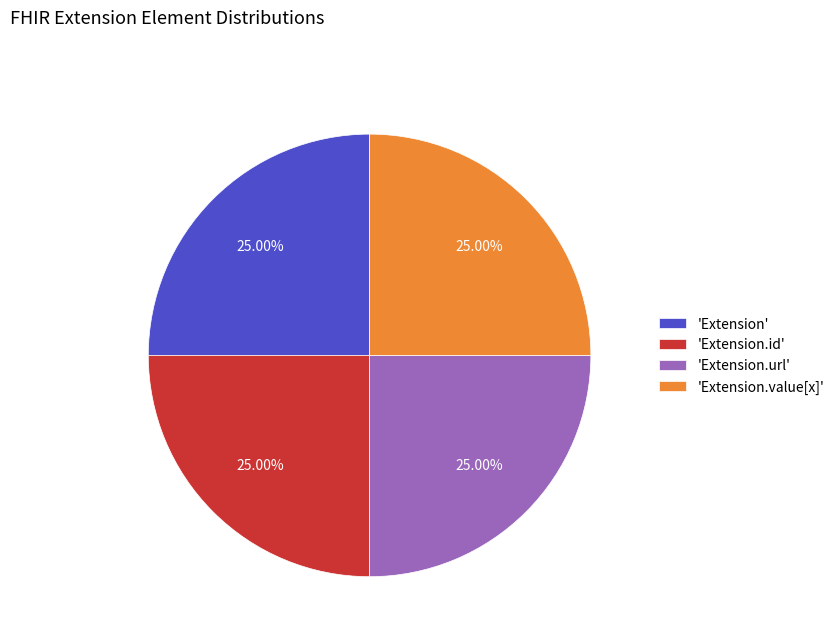

Is there a majority slice in this chart?

No